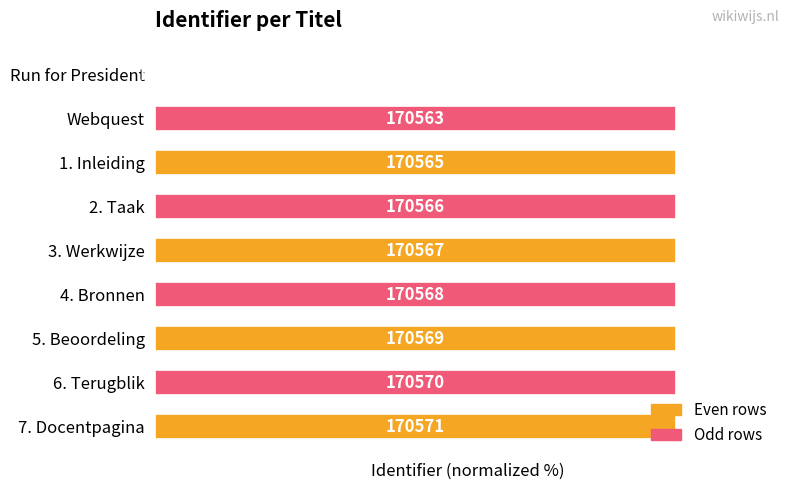

Are the bars horizontal?

Yes